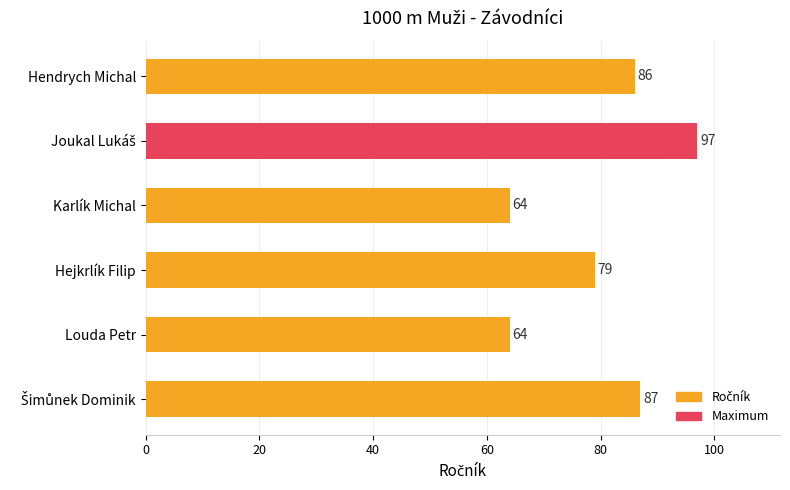

What is the difference between the maximum and minimum values?

33